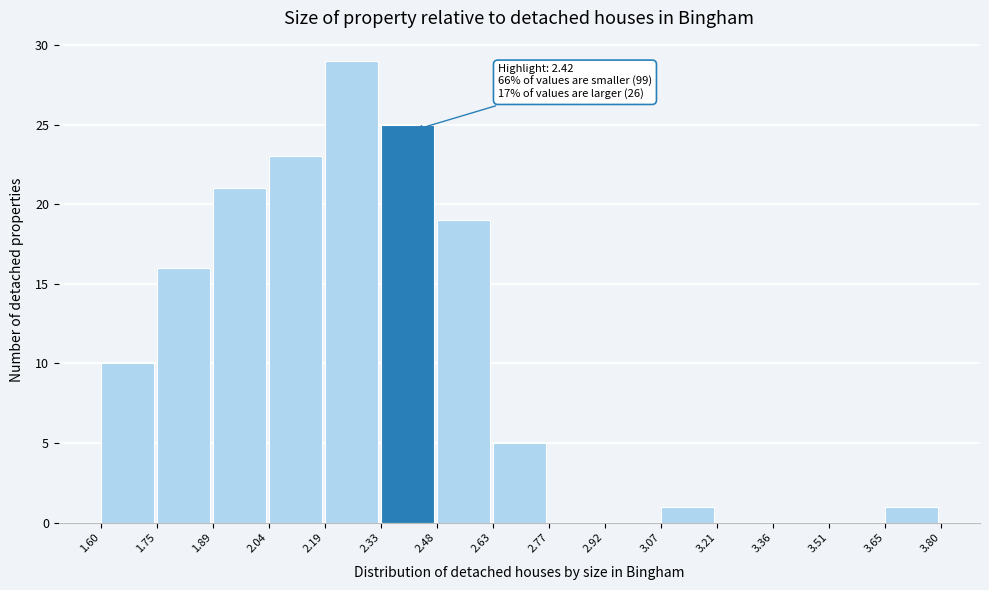

Which range on the x-axis has the tallest bar?

2.19 to 2.33